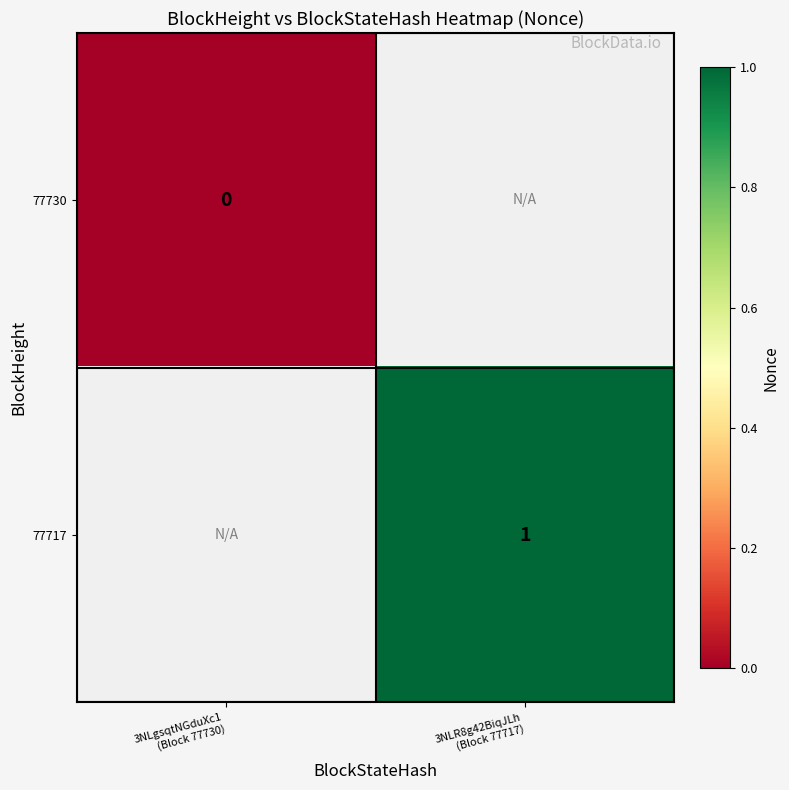

List the series in order of their peak value, highest first.

77730, 77717